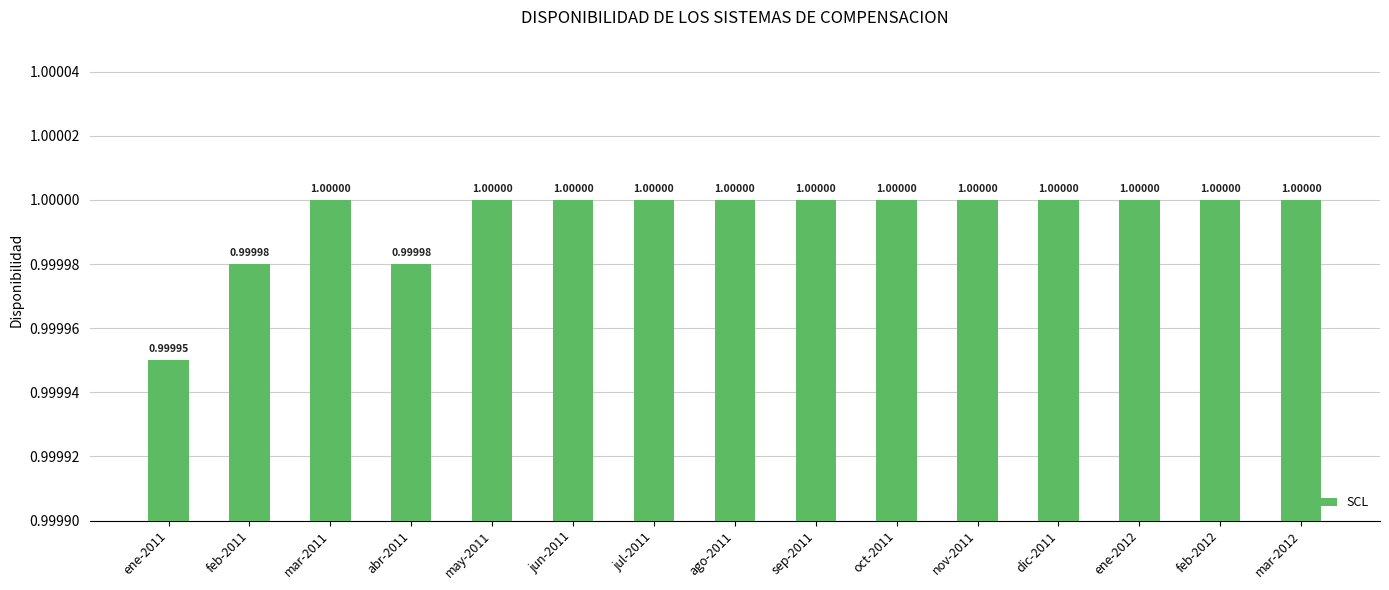

What is the maximum value shown in the chart?

1.0